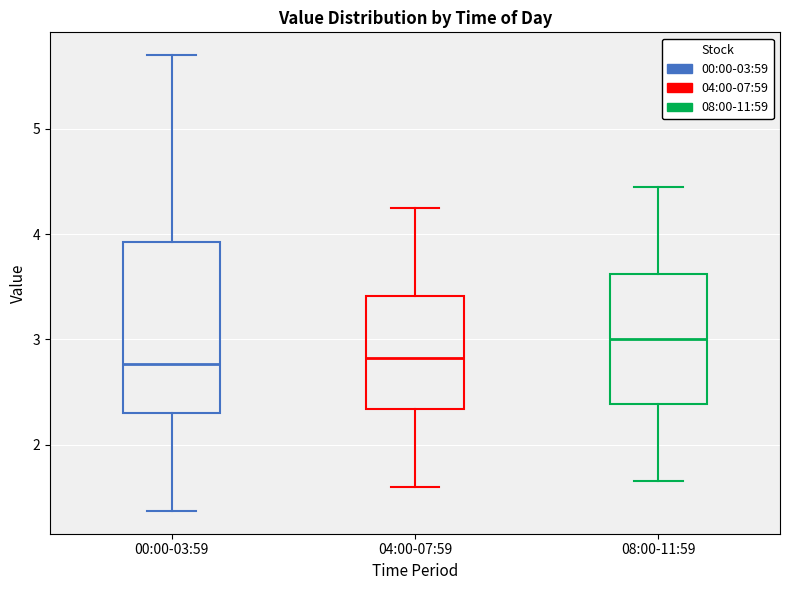

Where is the lower edge of the box for 08:00-11:59 on the y-axis? The values are not printed on the chart, so give them approximately, as read against the axis.

2.4